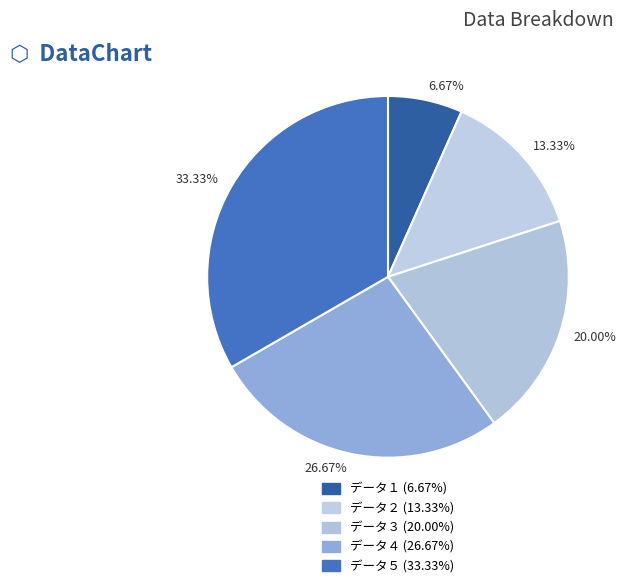

To the nearest percent, what portion does データ５ represent?

33%